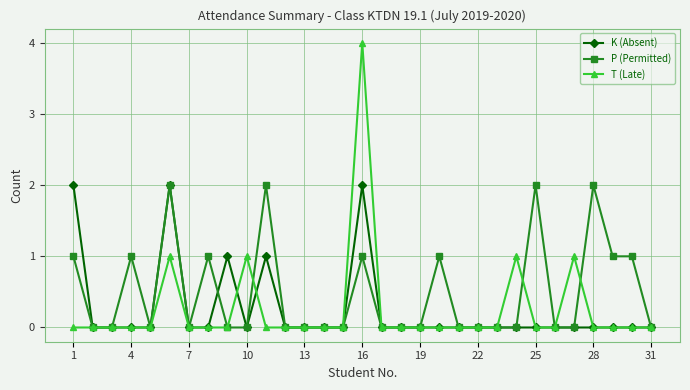

What is the sum of all T (Late) values?

8